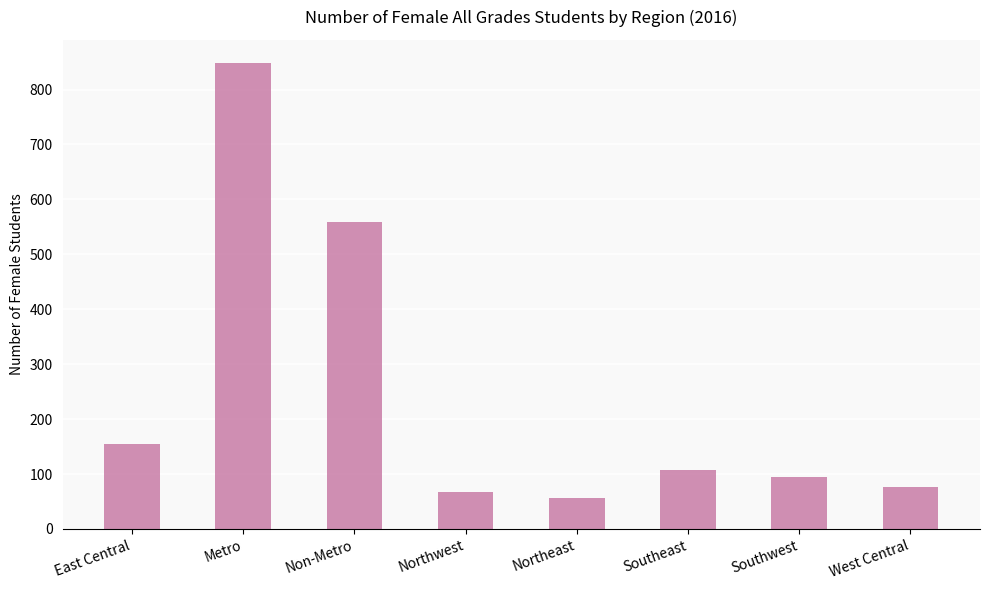

What is the value of the 7th bar from the left?

95